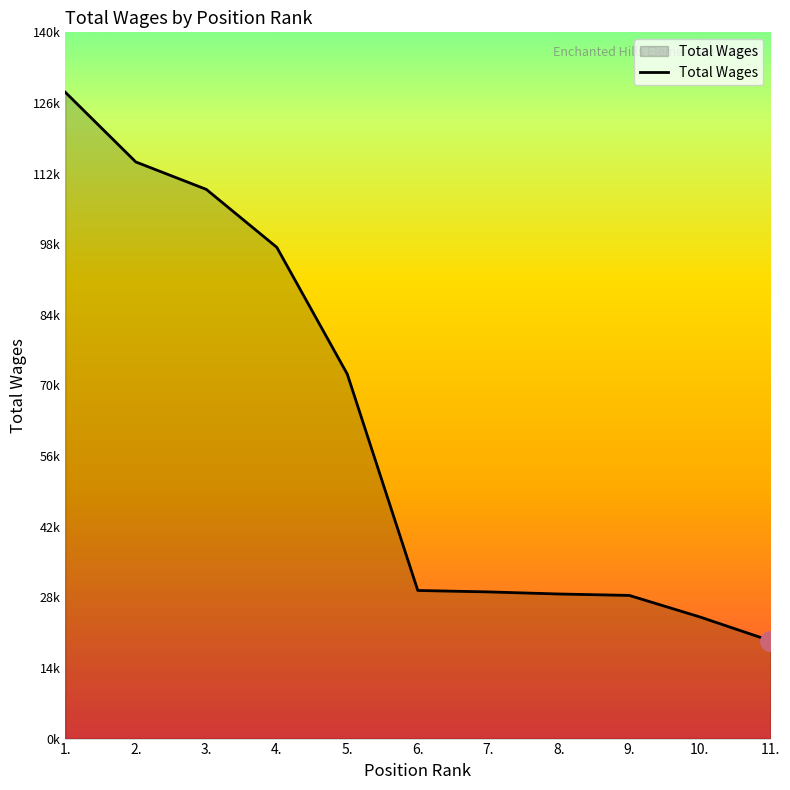

At which label is the value closest to 73763?

5.